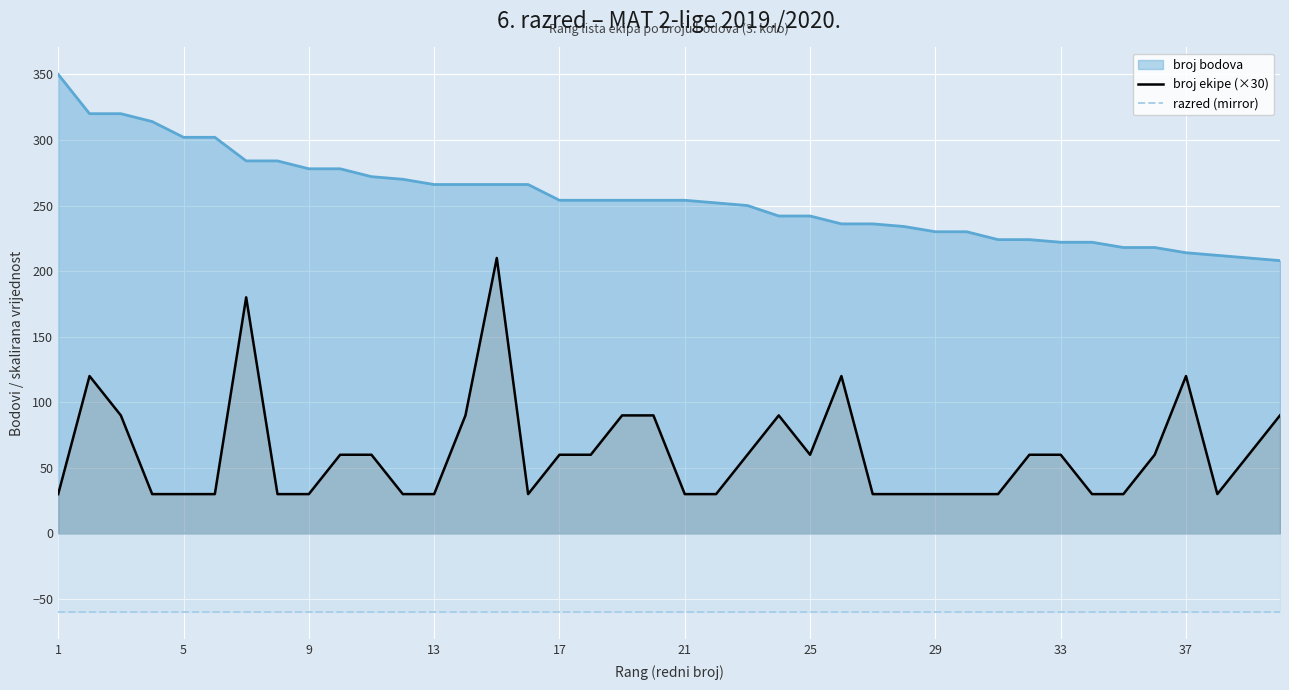

The razred (mirror) series shows -60 at 23. True or false?

True